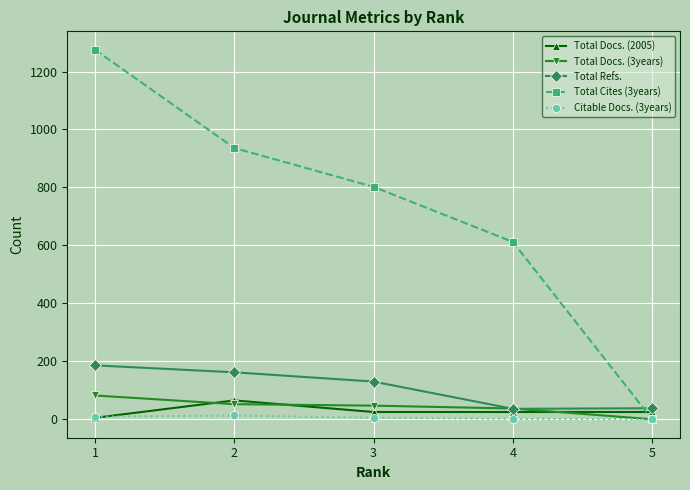

Which series has the largest total across all categories?

Total Cites (3years)